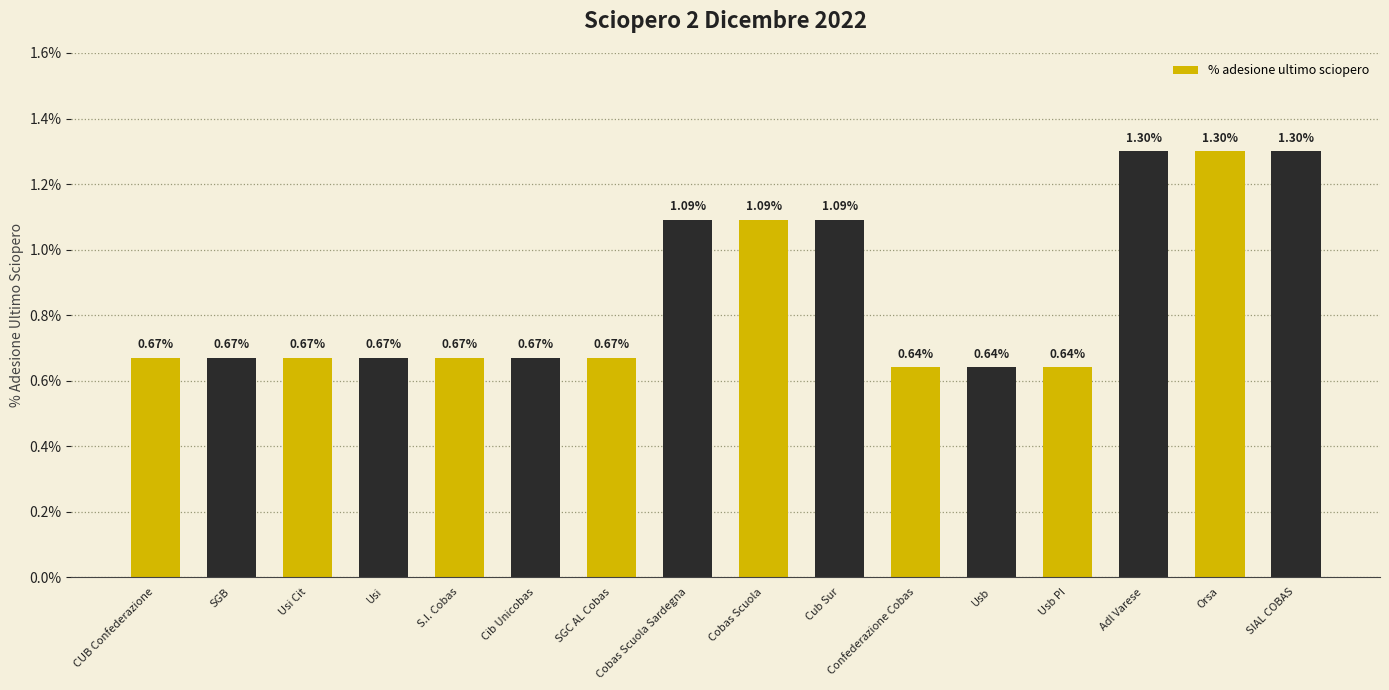

What is the change in value from SGC AL Cobas to Cobas Scuola?

+0.4